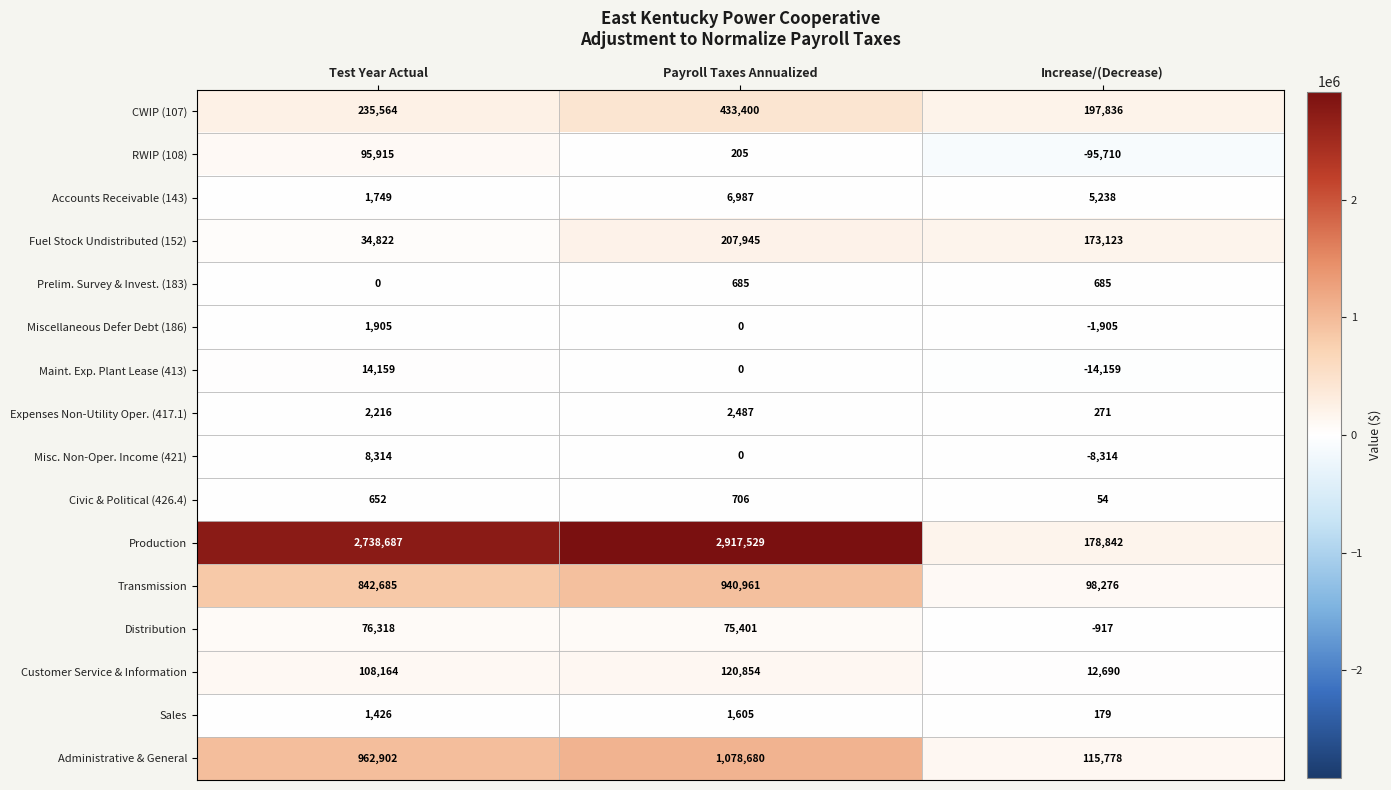

List the labels in order of CWIP (107) value, largest first.

Payroll Taxes Annualized, Test Year Actual, Increase/(Decrease)